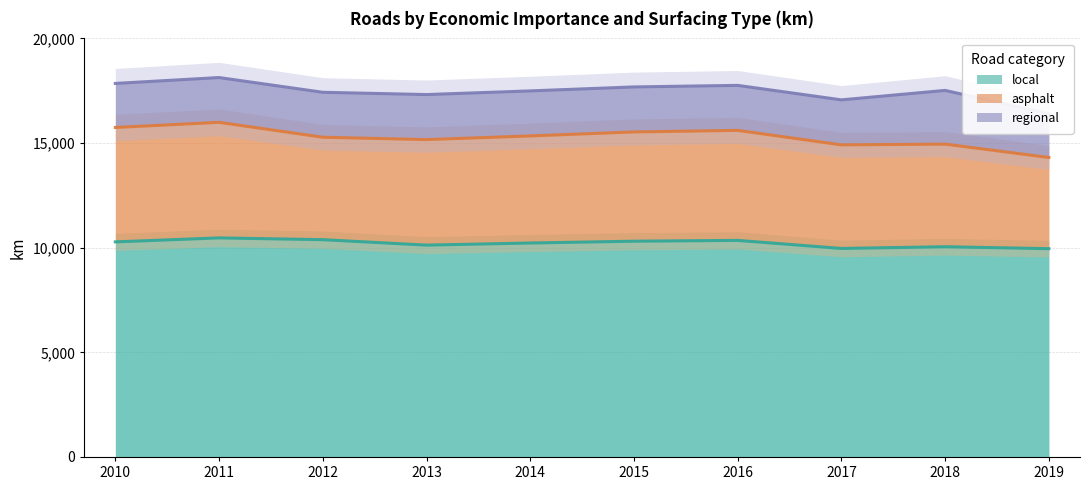

What is the total value across all series at 2010?

17849